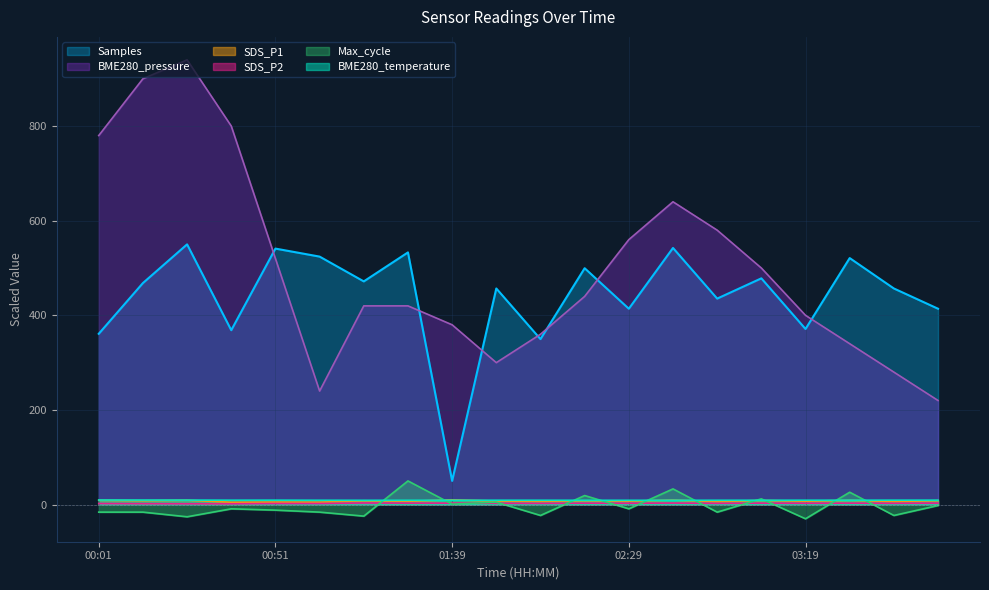

Between 02:17 and 00:26, which is larger?

00:26